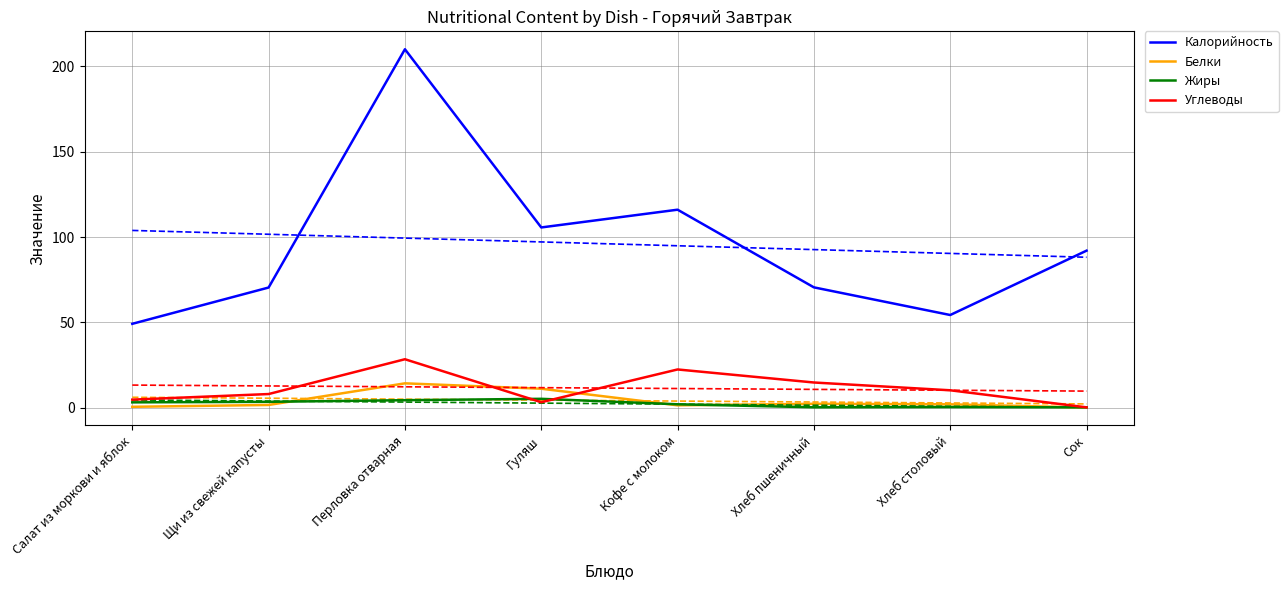

The Белки series shows 14.3 at Перловка отварная. True or false?

True